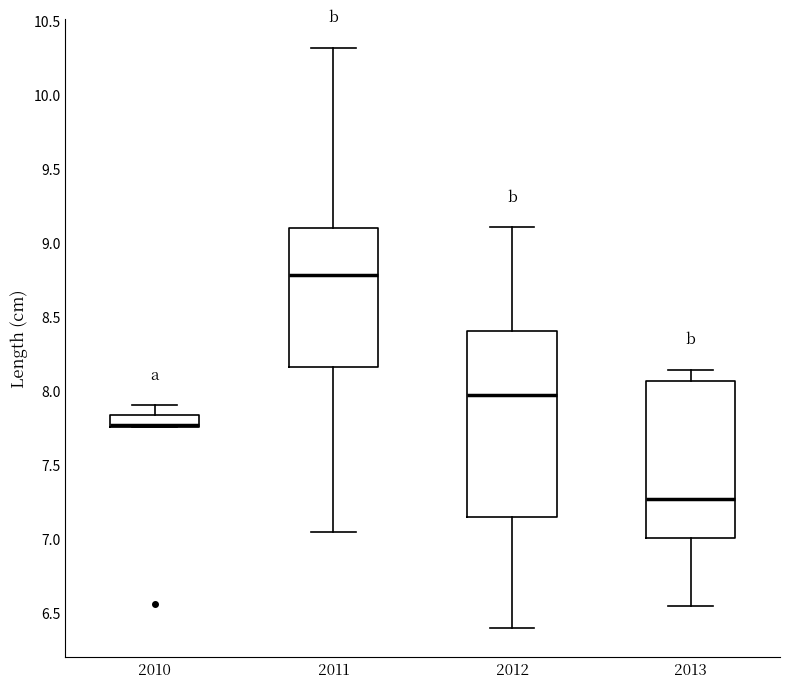

Comparing the boxes themselves (not the whiskers), which one is the tallest?

2012